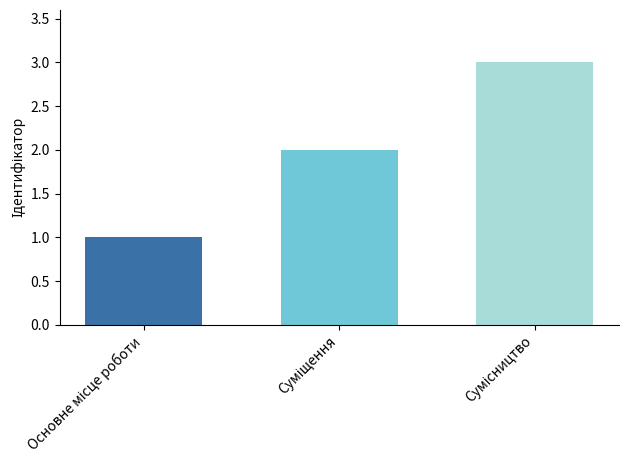

What is the maximum value shown in the chart?

3